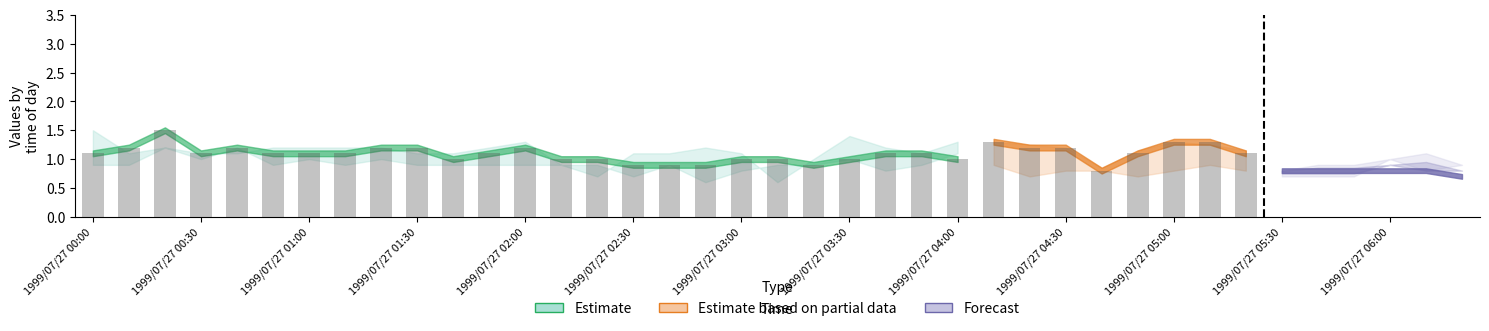

How many categories are shown in the chart?

39